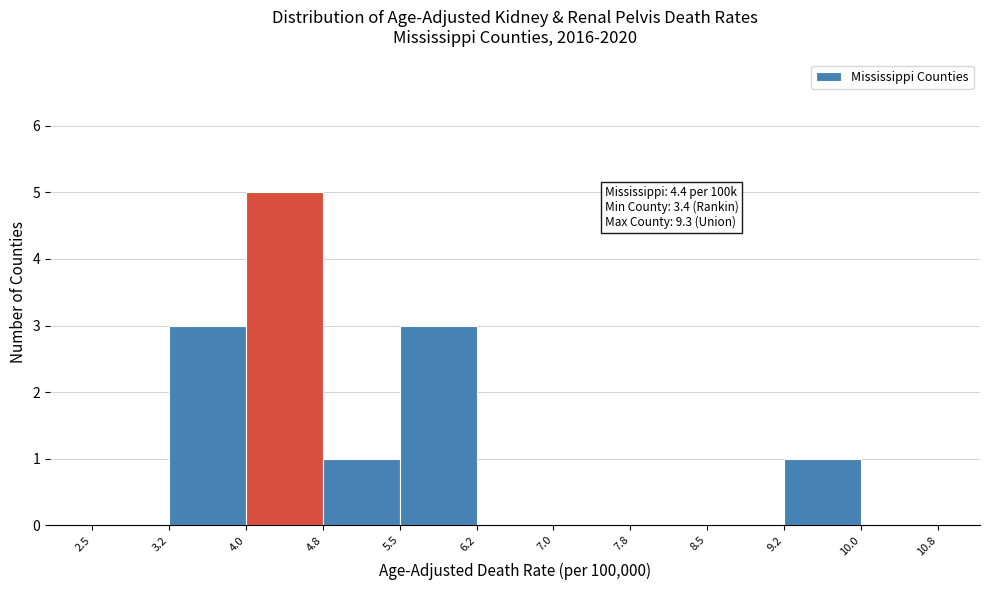

Over which range of the x-axis is the bar tallest?

4.0 to 4.8